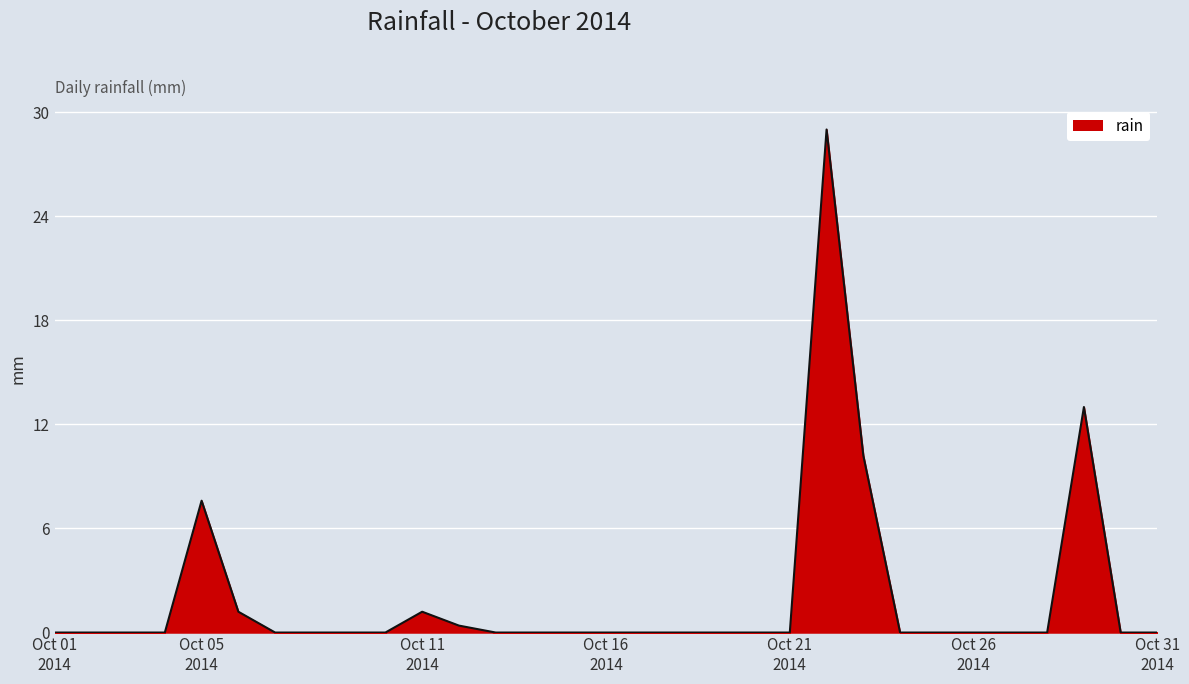

What is the average value?

2.0